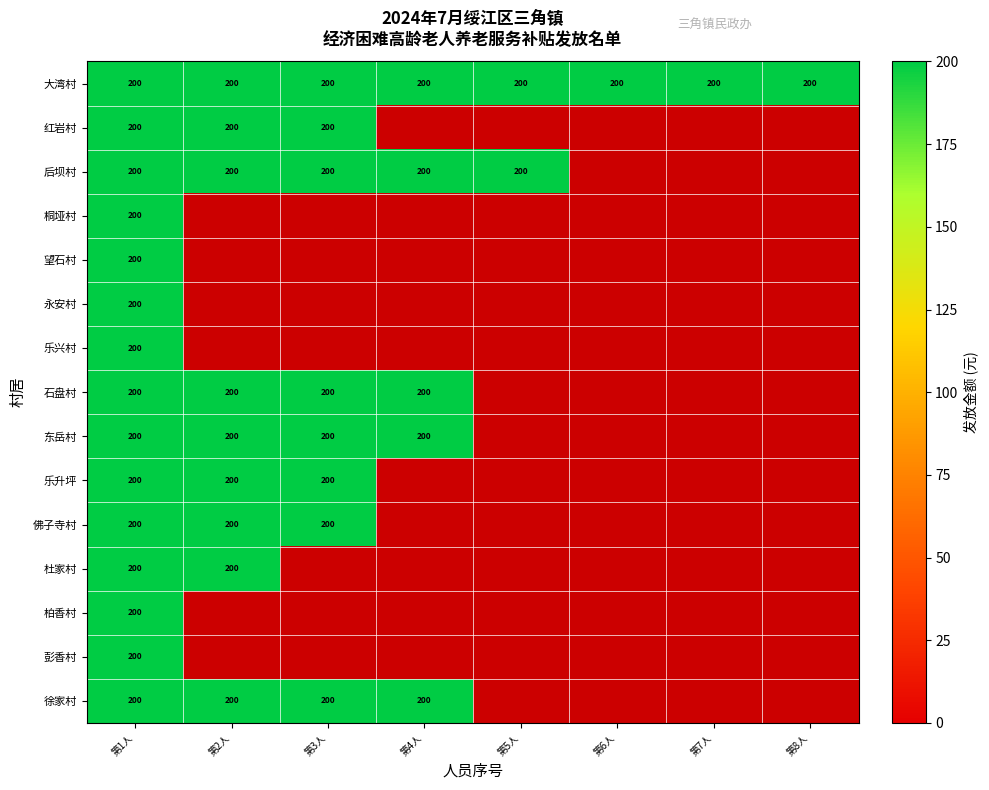

The value of 佛子寺村 at 第2人 is 46. True or false?

False